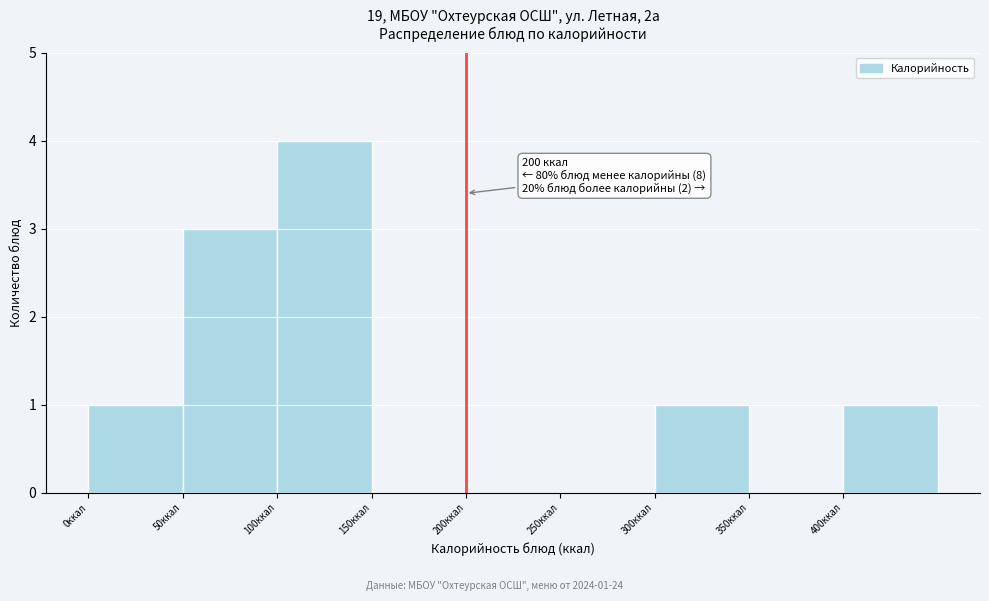

Which range on the x-axis has the tallest bar?

100 to 150